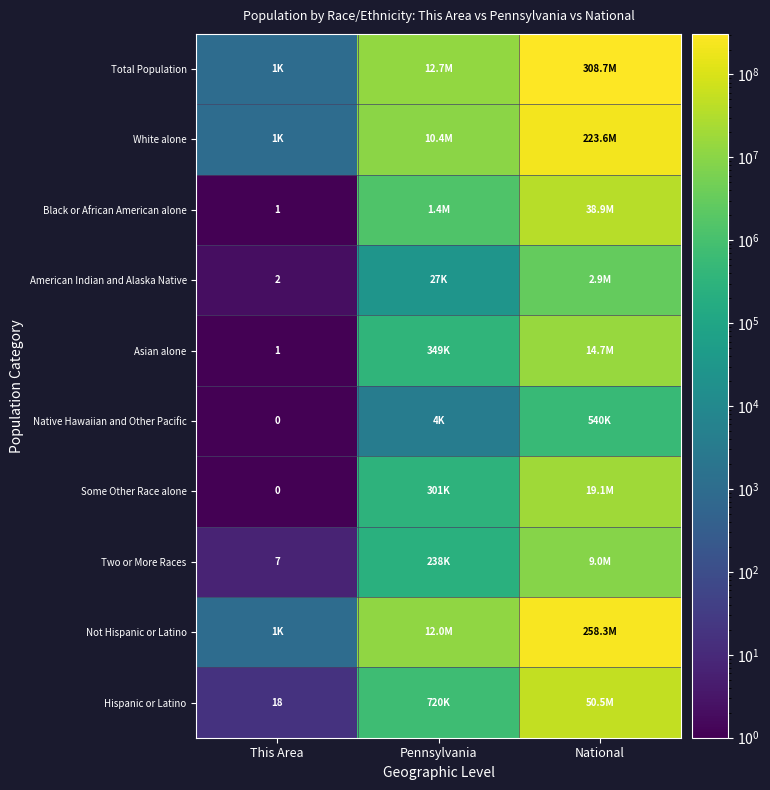

What is the total value across all series at This Area?

3117.2